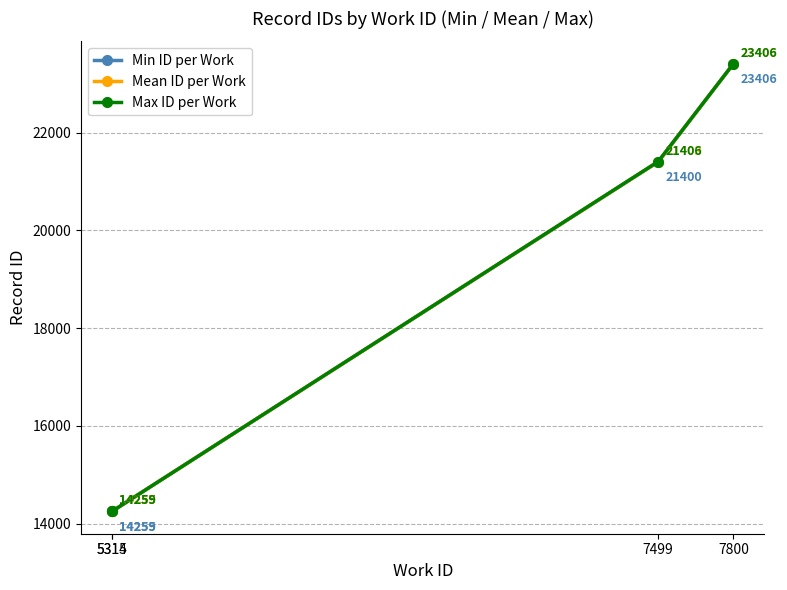

Rank the series by their average value, from lowest to highest.

Min ID per Work, Mean ID per Work, Max ID per Work